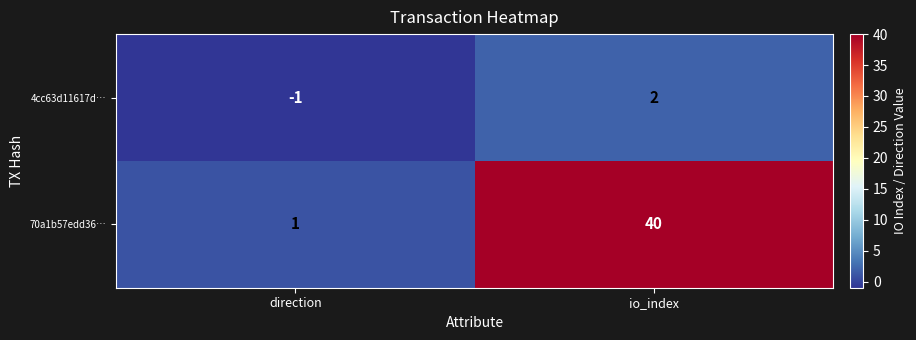

The 4cc63d11617d… series shows -1 at direction. True or false?

True